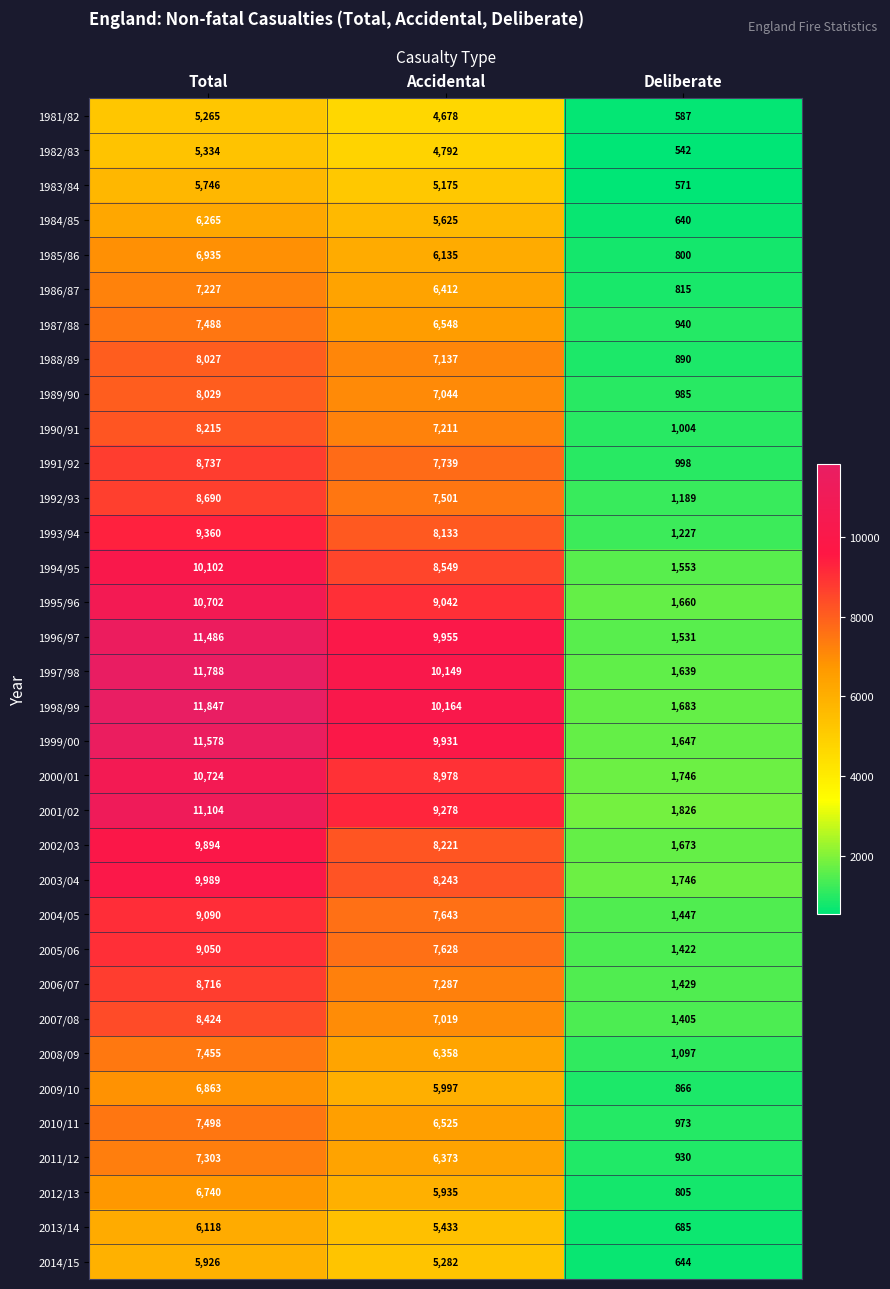

What is the sum of the 2004/05 values at Total and Accidental?

16733